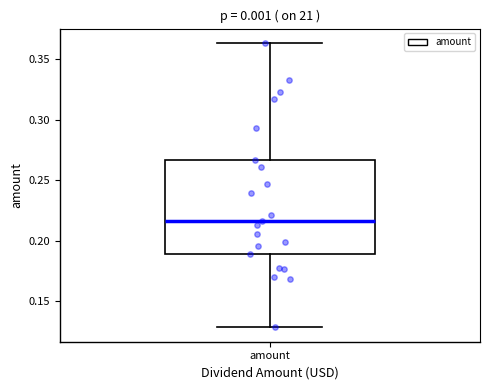

Transcribe this box plot: give where the median line is, the range the box spans, and where the two whiskers end, as read against the y-axis. The values are not printed on the chart, so give them approximately, as read against the axis.

median 0.215, box 0.190 to 0.265, whiskers 0.130 to 0.365